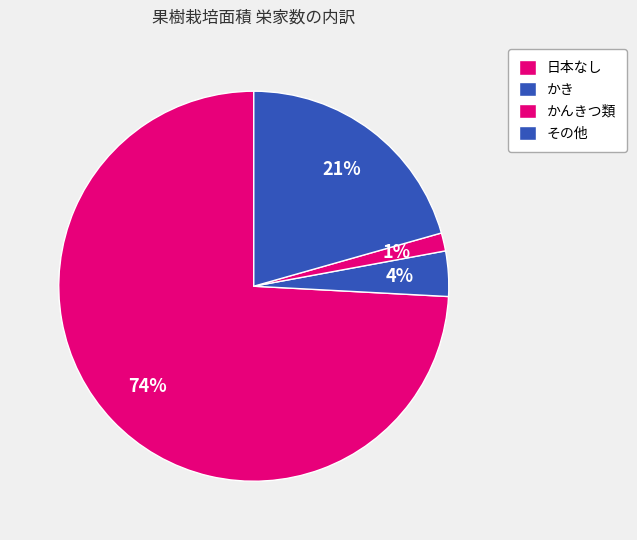

Which slice is the largest?

日本なし